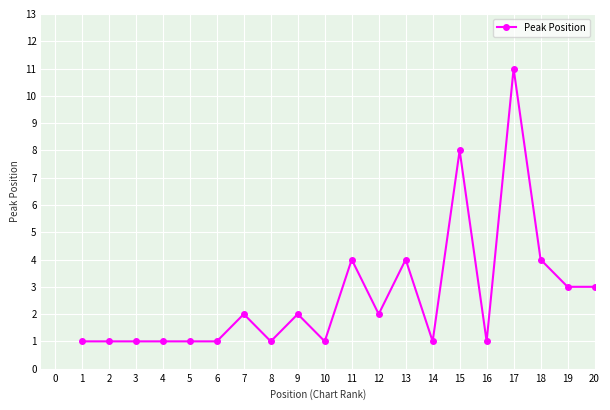

Reading left to right, extract all data points from this chart.

1	1	1	1	1	1	2	1	2	1	4	2	4	1	8	1	11	4	3	3